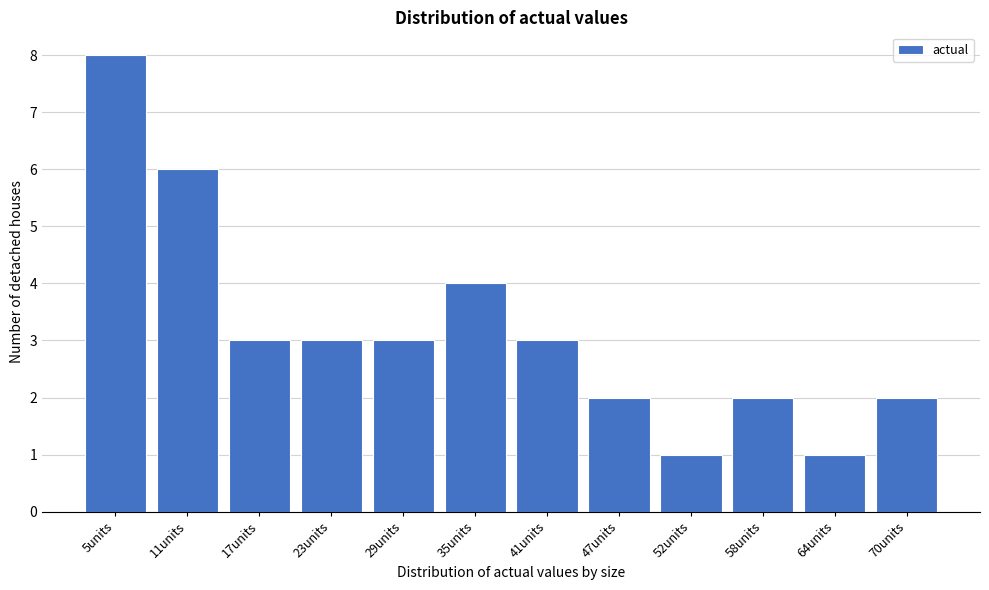

Reading right to left, list all the values displayed in this chart.

2	1	2	1	2	3	4	3	3	3	6	8